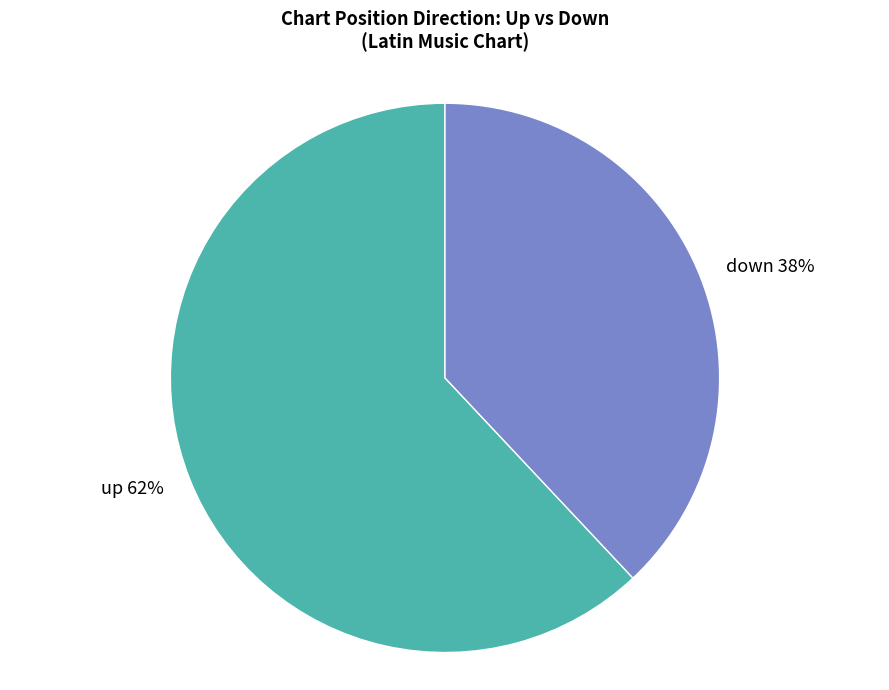

The down slice represents 44% of the pie. True or false?

False